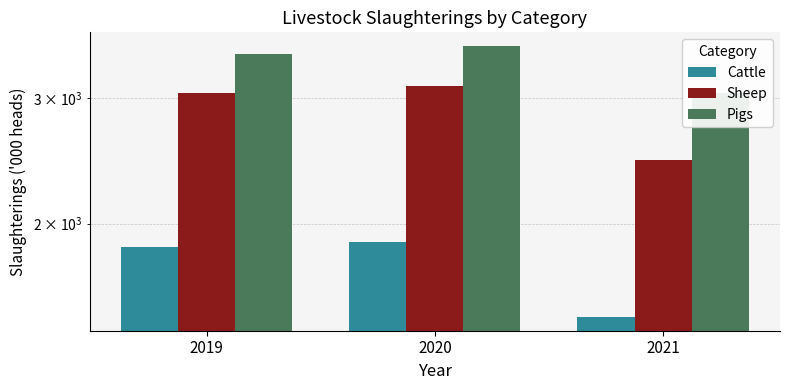

At 2021, list the series in order from largest to smallest.

Pigs, Sheep, Cattle